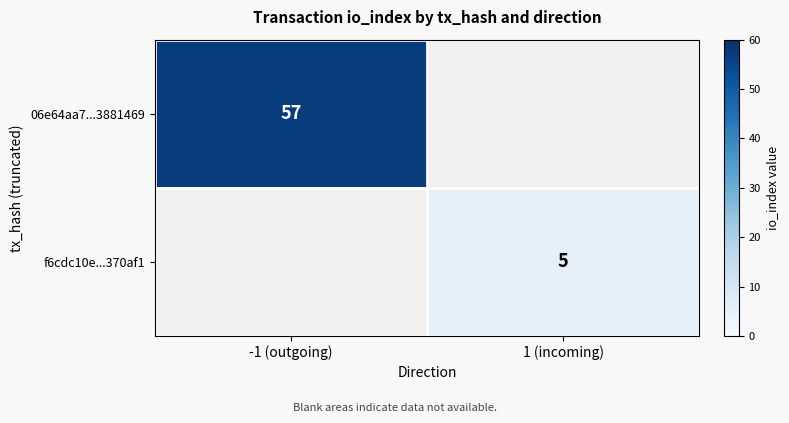

The value of f6cdc10e...370af1 at 1 (incoming) is 5. True or false?

True